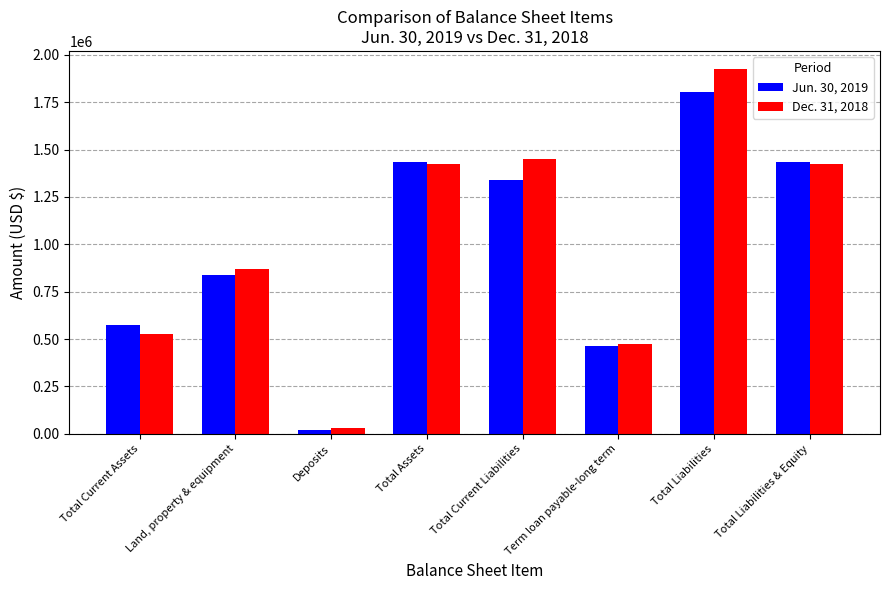

What is the maximum value for Jun. 30, 2019?

1801628